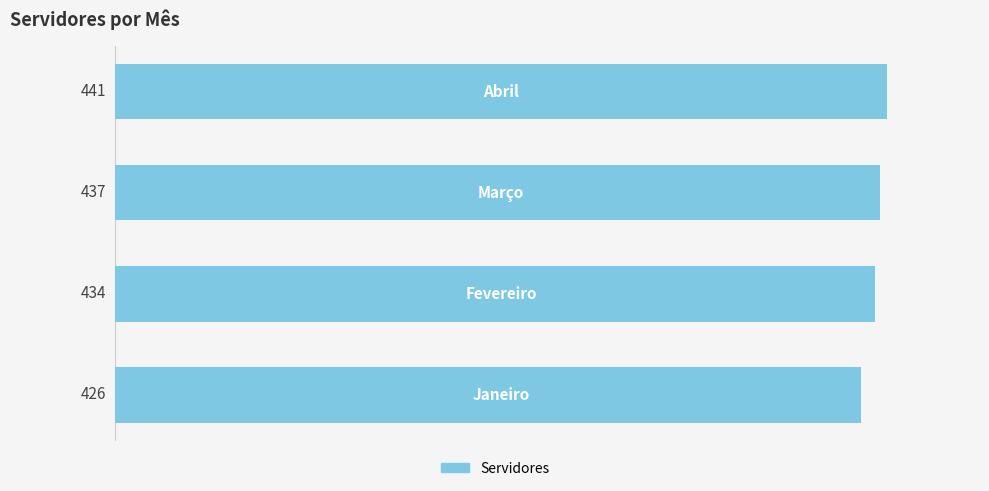

What is the smallest value displayed?

426